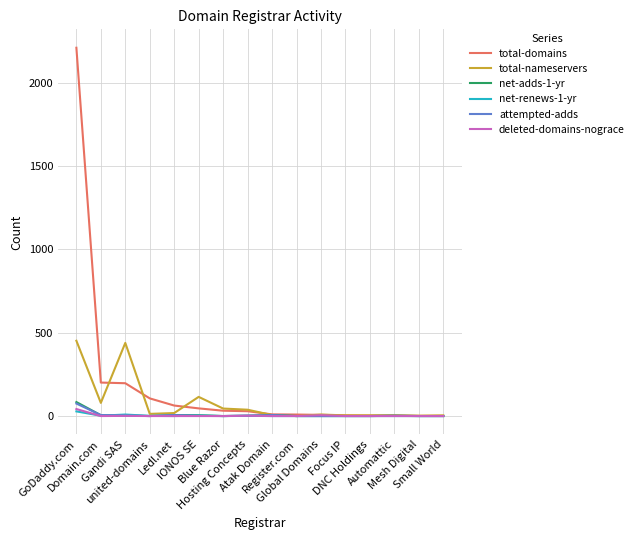

What is the maximum value shown in the chart?

2211